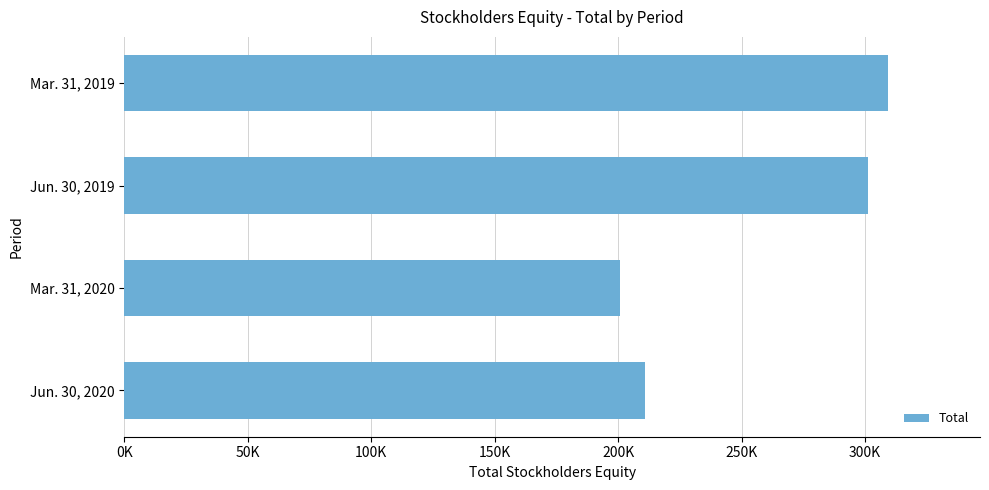

Are the bars horizontal?

Yes